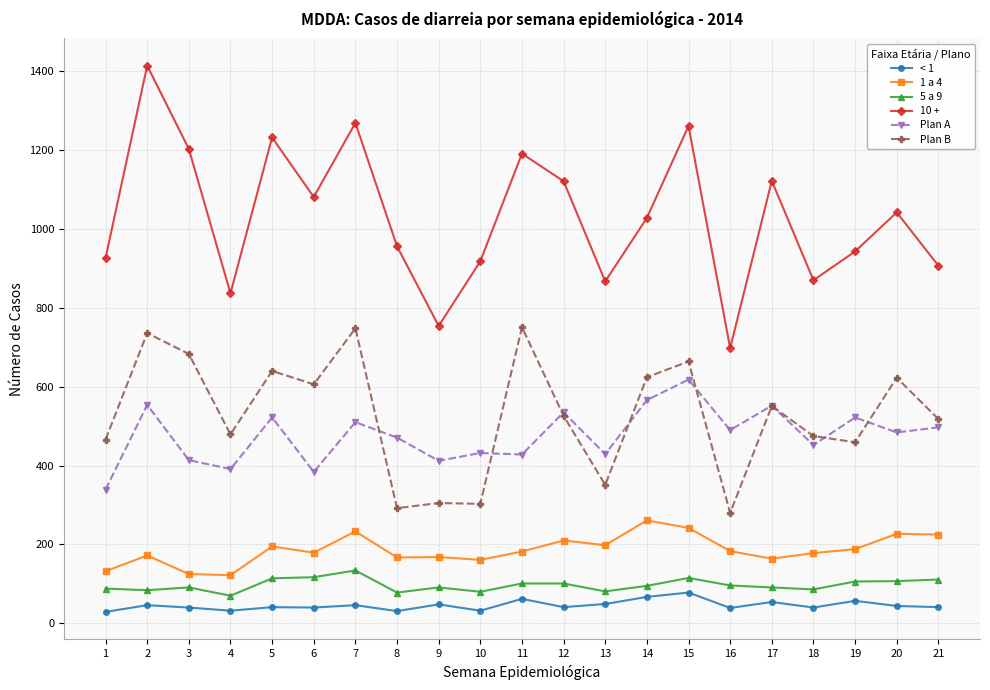

What is the average value of the Plan A series?

476